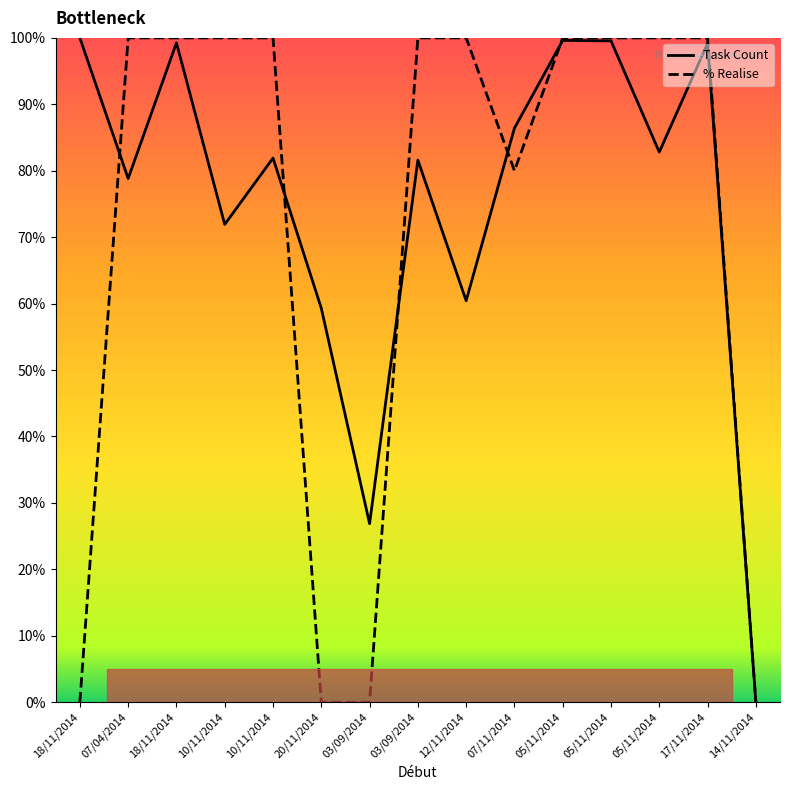

Between which two adjacent categories do Task Count and % Realise first intersect?

18/11/2014 and 07/04/2014